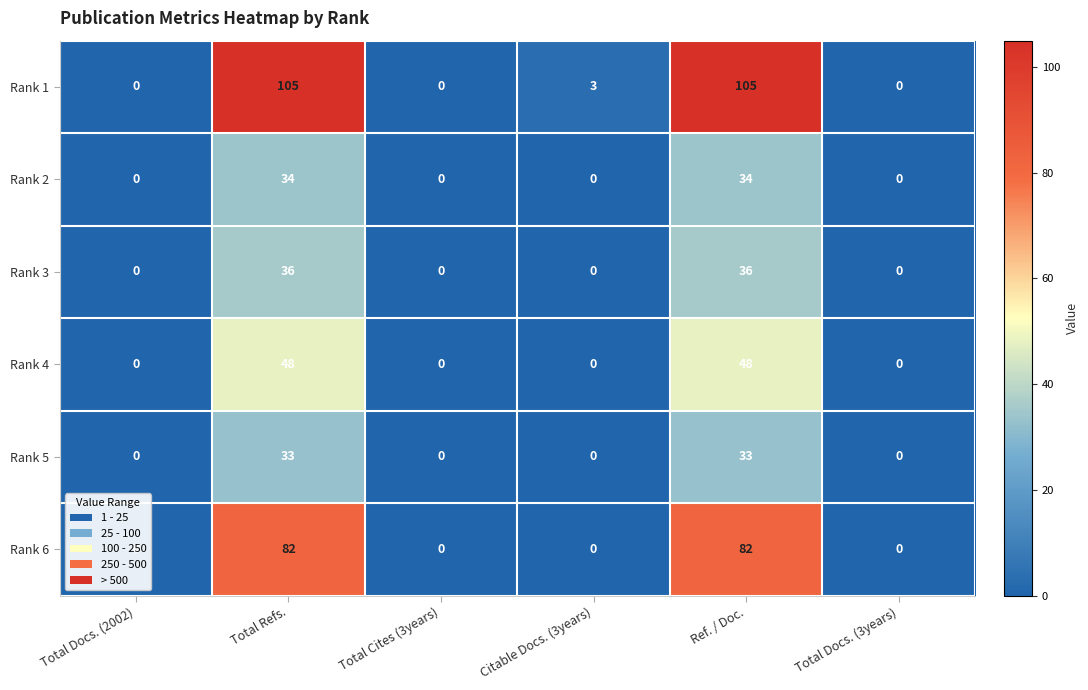

Is the value of Rank 5 at Ref. / Doc. greater than the value of Rank 6 at Ref. / Doc.?

No